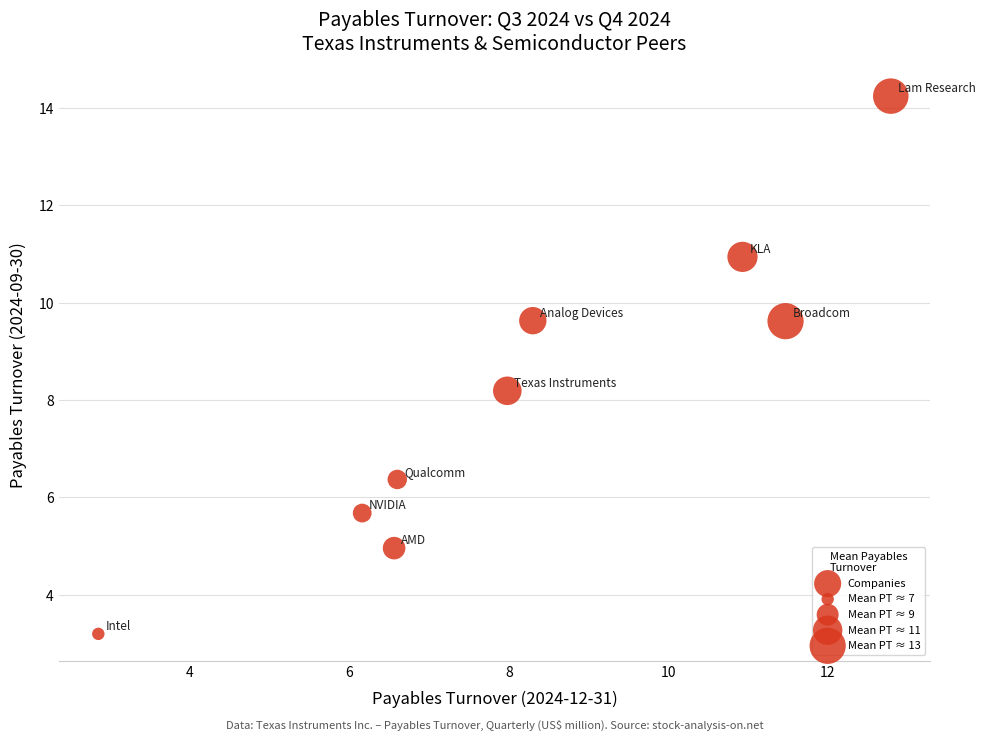

What Y value in the scatter plot is closest to 8?

8.2